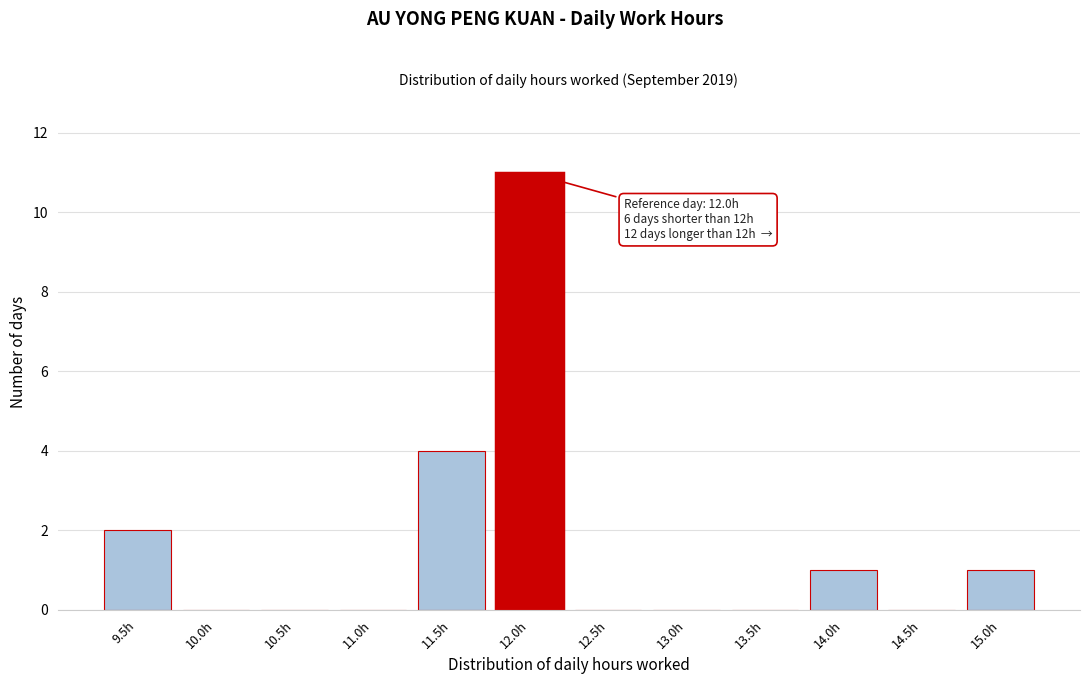

Reading right to left, what are all the values shown in this chart?

15.0h=1	14.5h=0	14.0h=1	13.5h=0	13.0h=0	12.5h=0	12.0h=11	11.5h=4	11.0h=0	10.5h=0	10.0h=0	9.5h=2